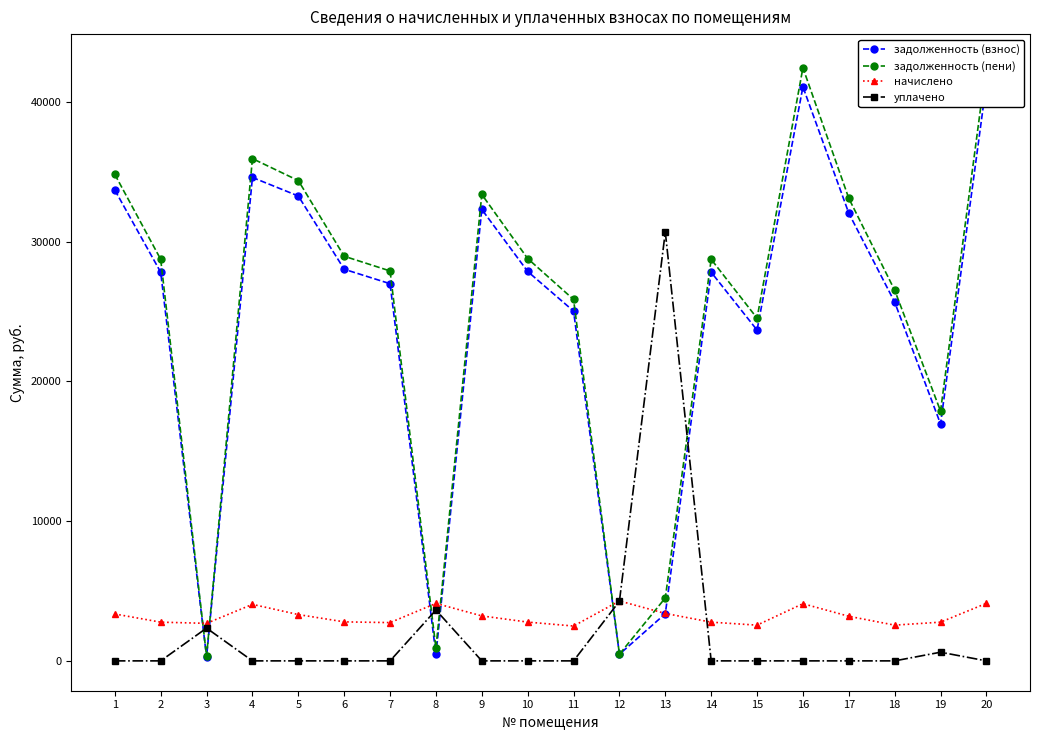

What are all the series names shown in the legend?

задолженность (взнос), задолженность (пени), начислено, уплачено